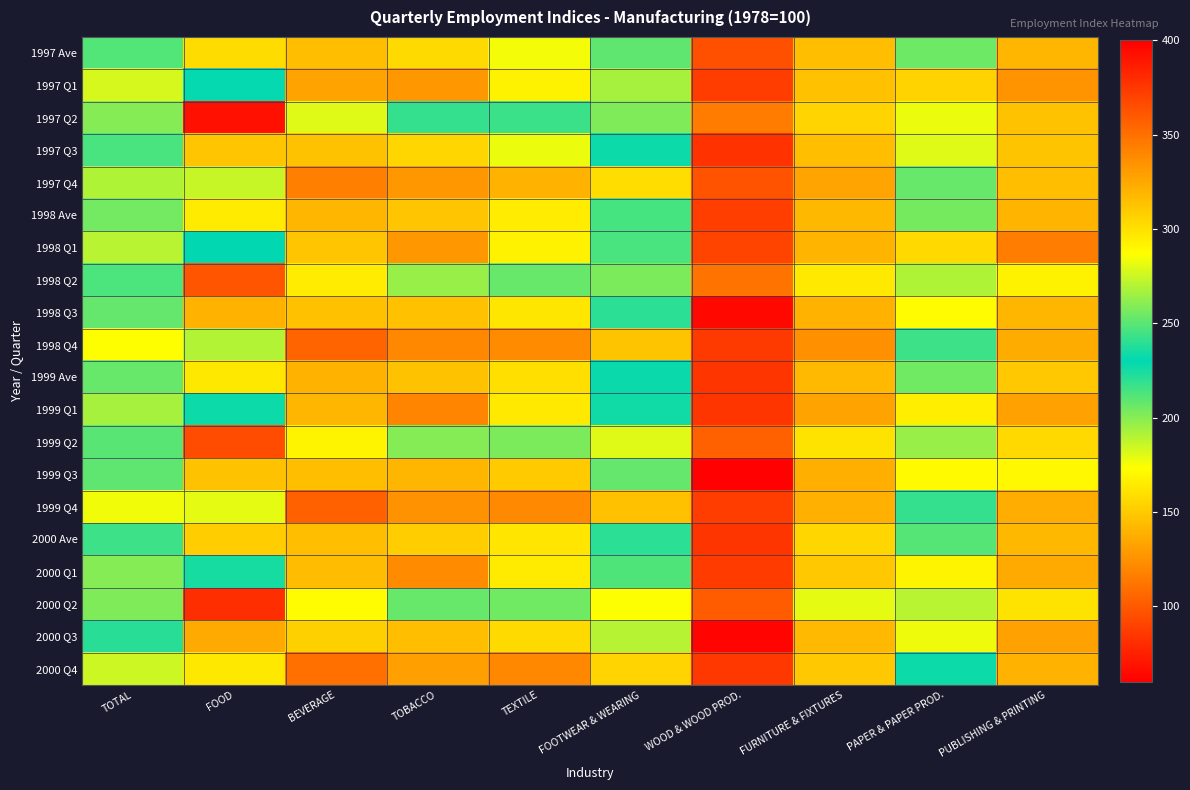

What is the difference between the highest and lowest values at PUBLISHING & PRINTING?

54.5